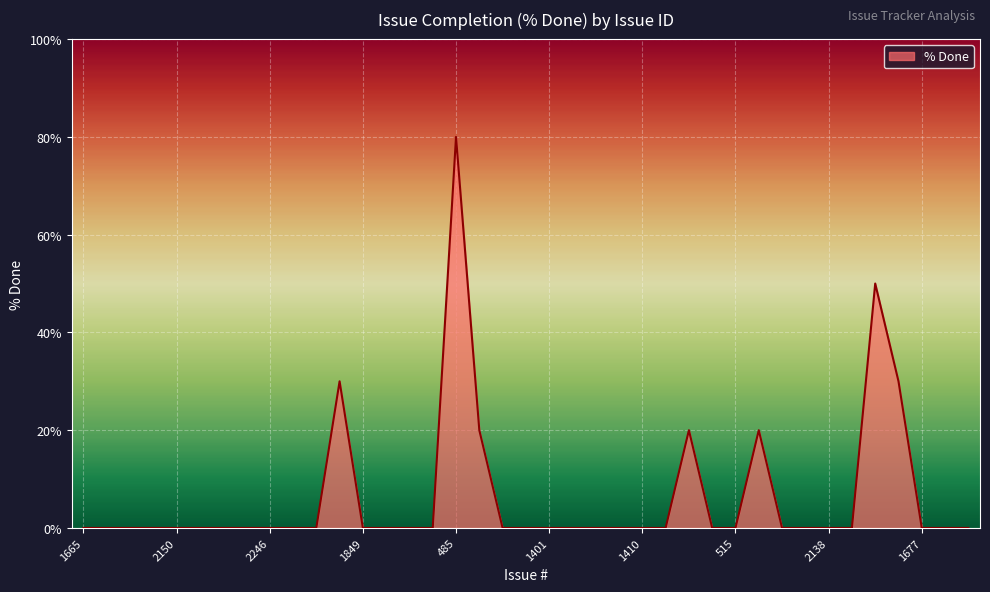

What is the maximum value shown in the chart?

80